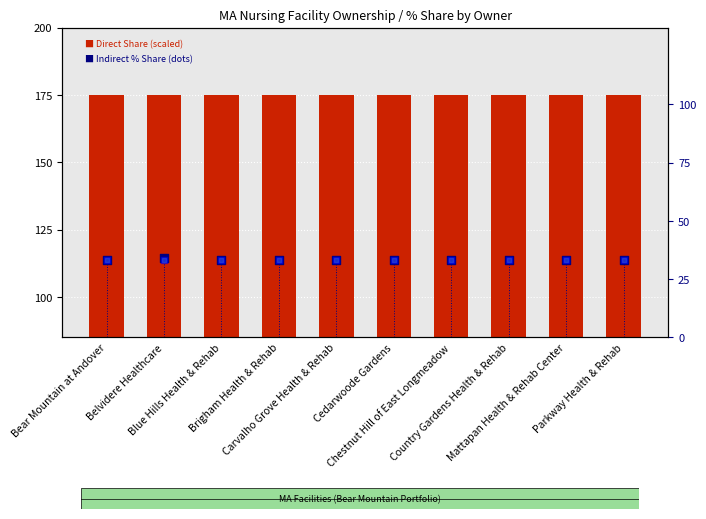

Which series has the largest Y range (max minus min)?

Indirect % Share (Scott Ziskin)